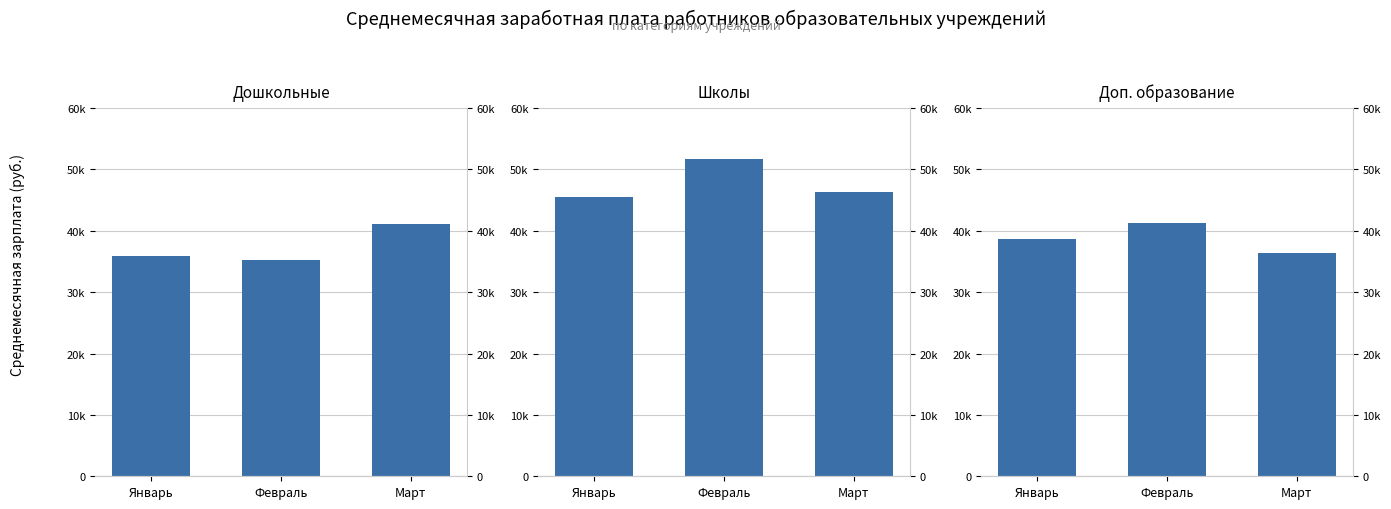

Rank the series at Март from lowest to highest value.

Доп. образование, Дошкольные, Школы